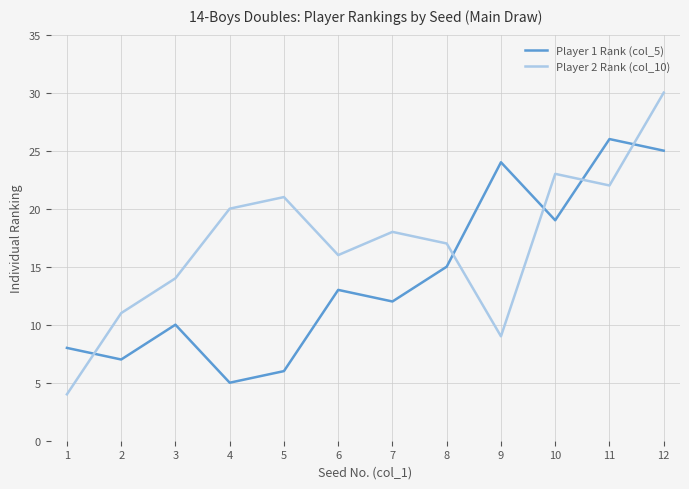

Rank the categories by Player 2 Rank (col_10) value from lowest to highest.

1, 9, 2, 3, 6, 8, 7, 4, 5, 11, 10, 12